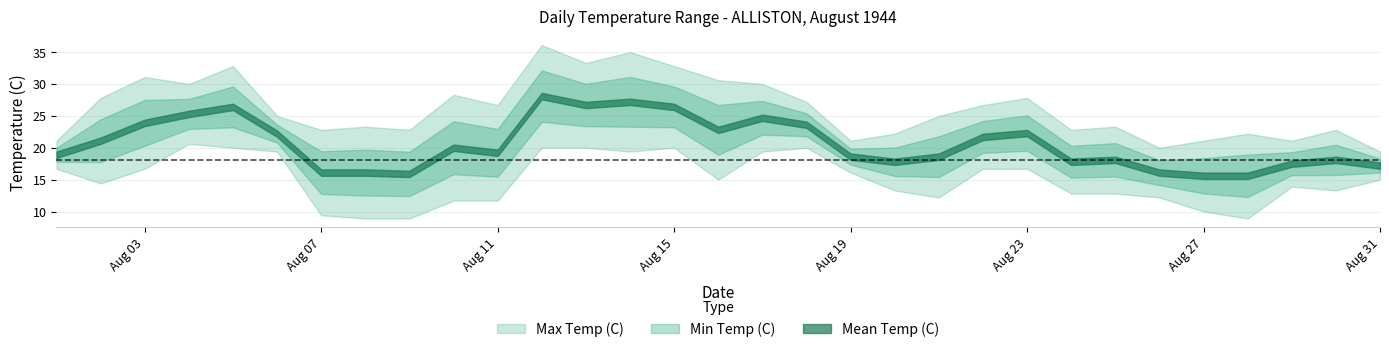

What is the smallest value displayed?

8.9